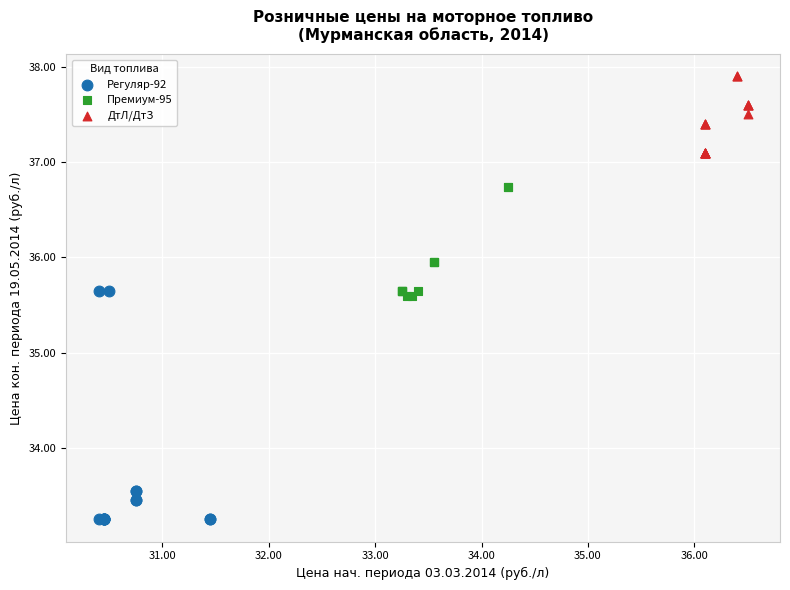

Which series contains the highest Y value?

ДтЛ/ДтЗ